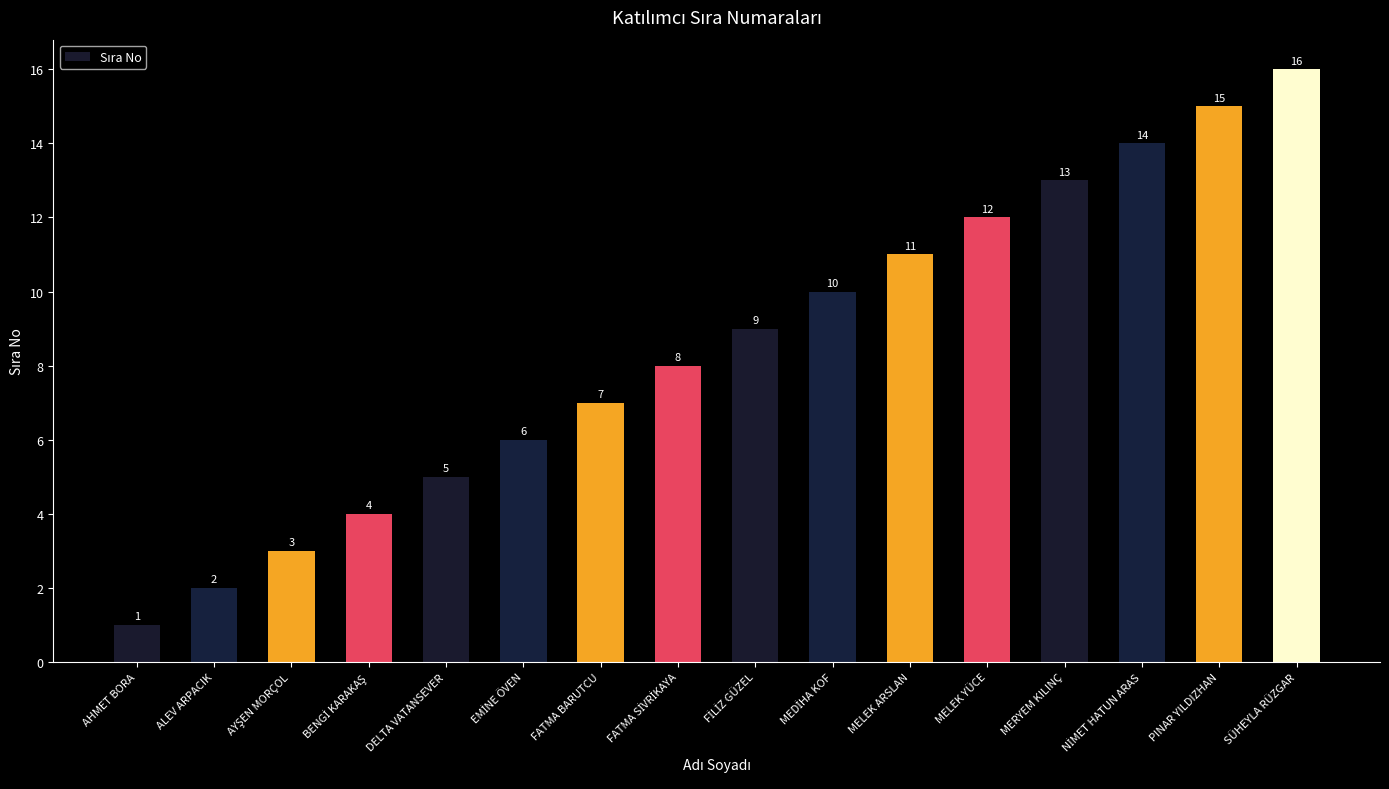

What is the greatest value displayed?

16